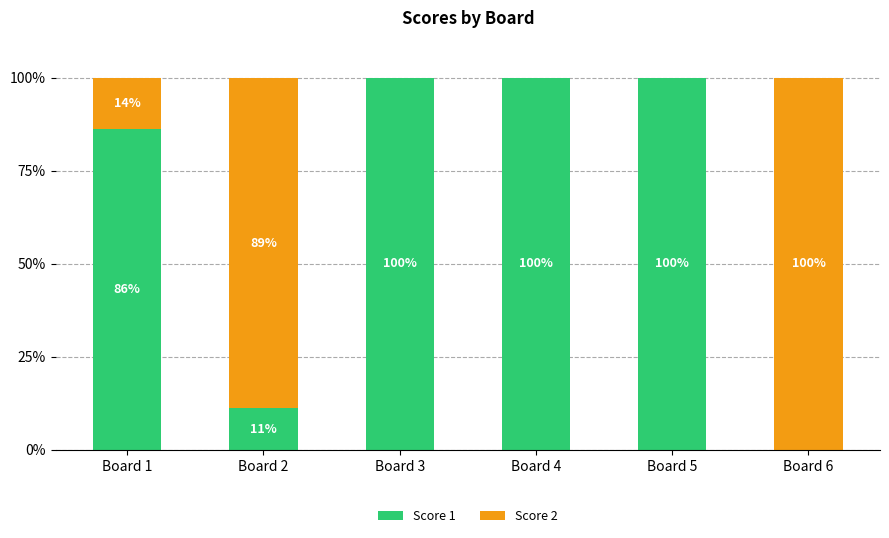

What is the maximum value for Score 1?

100.0